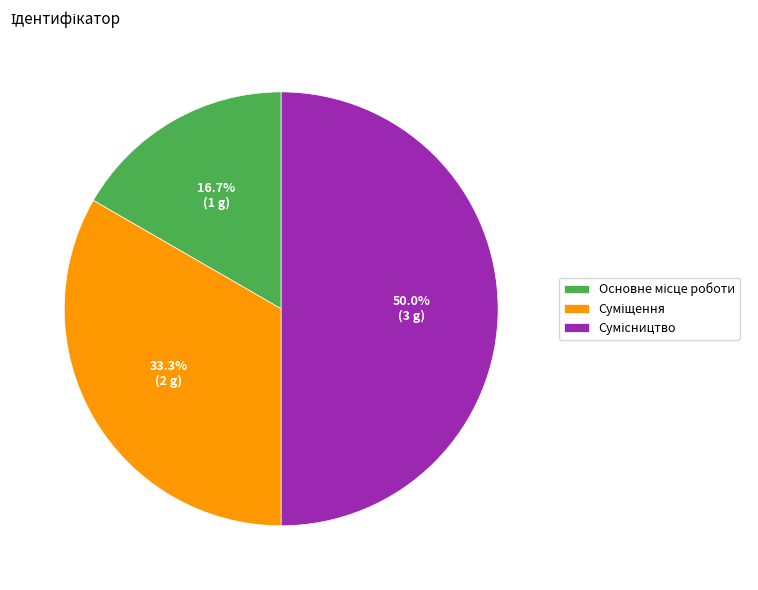

Is there any slice that represents more than half of the pie?

No